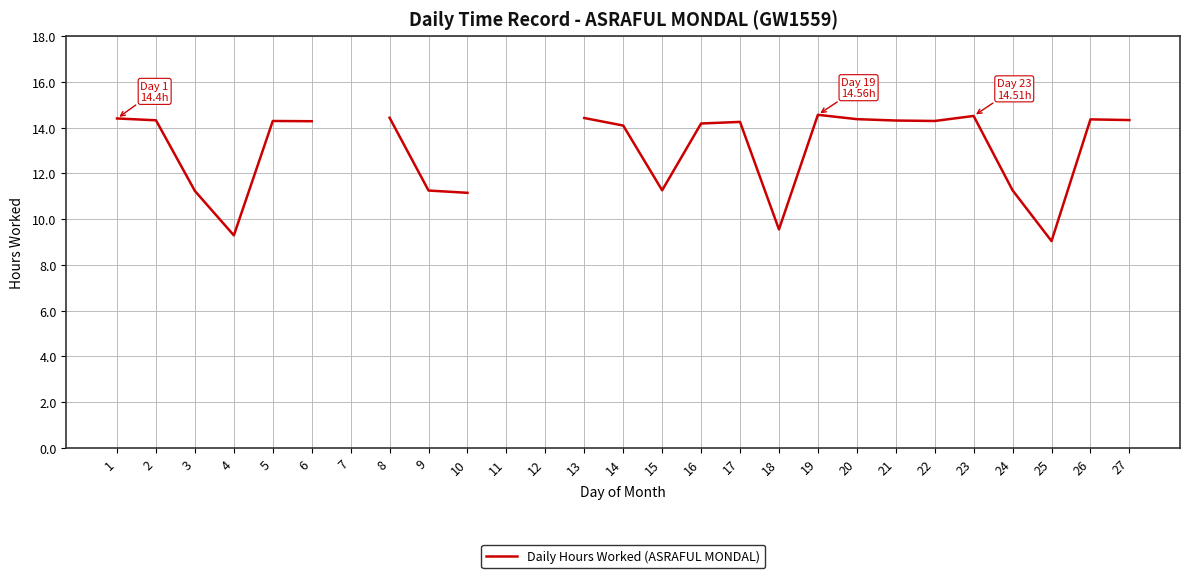

At which category does the data reach its first local peak?

5